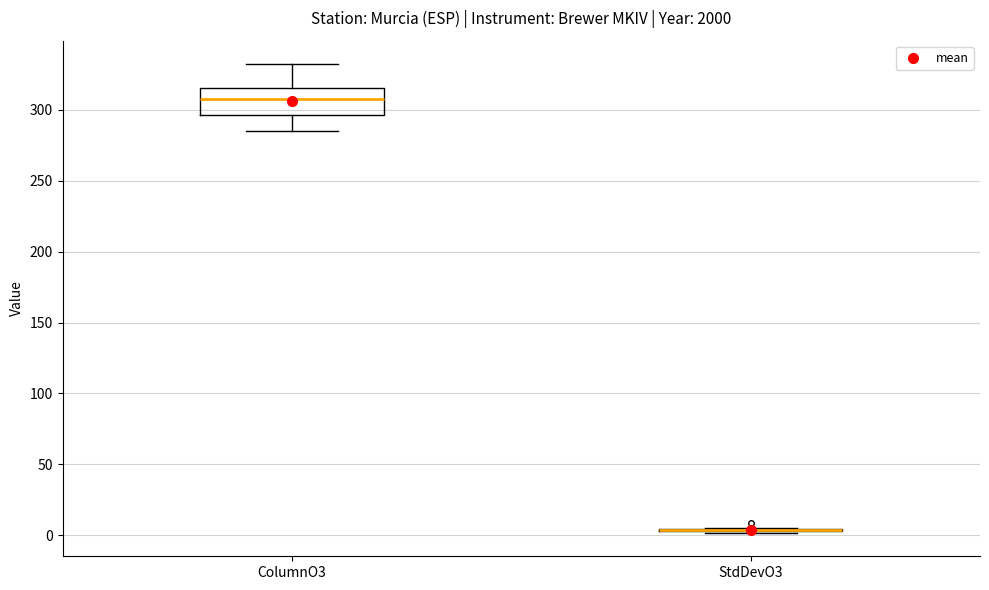

Reading left to right, transcribe this box plot: for each box, give where its median line is, the range the box spans, and where its two whiskers end, as read against the y-axis. The values are not printed on the chart, so give them approximately, as read against the axis.

ColumnO3: median 305, box 295 to 315, whiskers 285 to 330
StdDevO3: box collapsed to a line at 5, whiskers 0 to 5